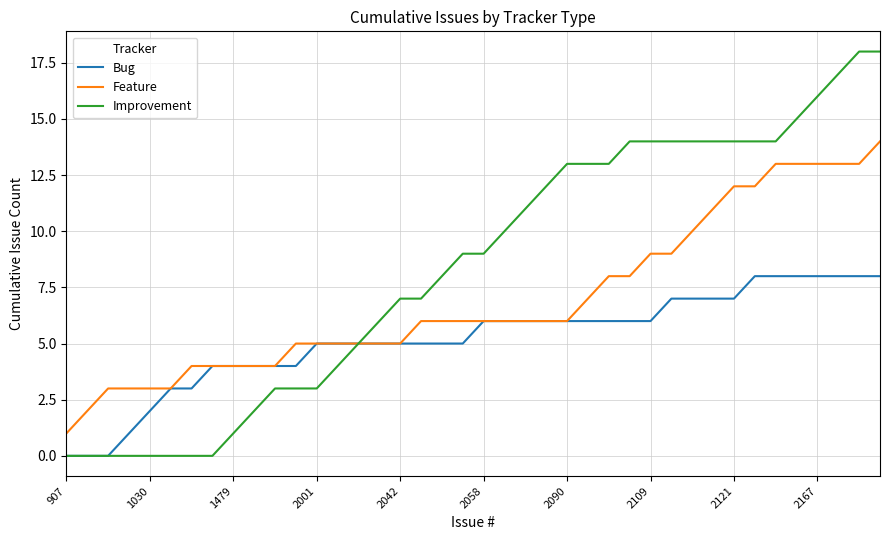

Which series has the widest spread of values?

Improvement